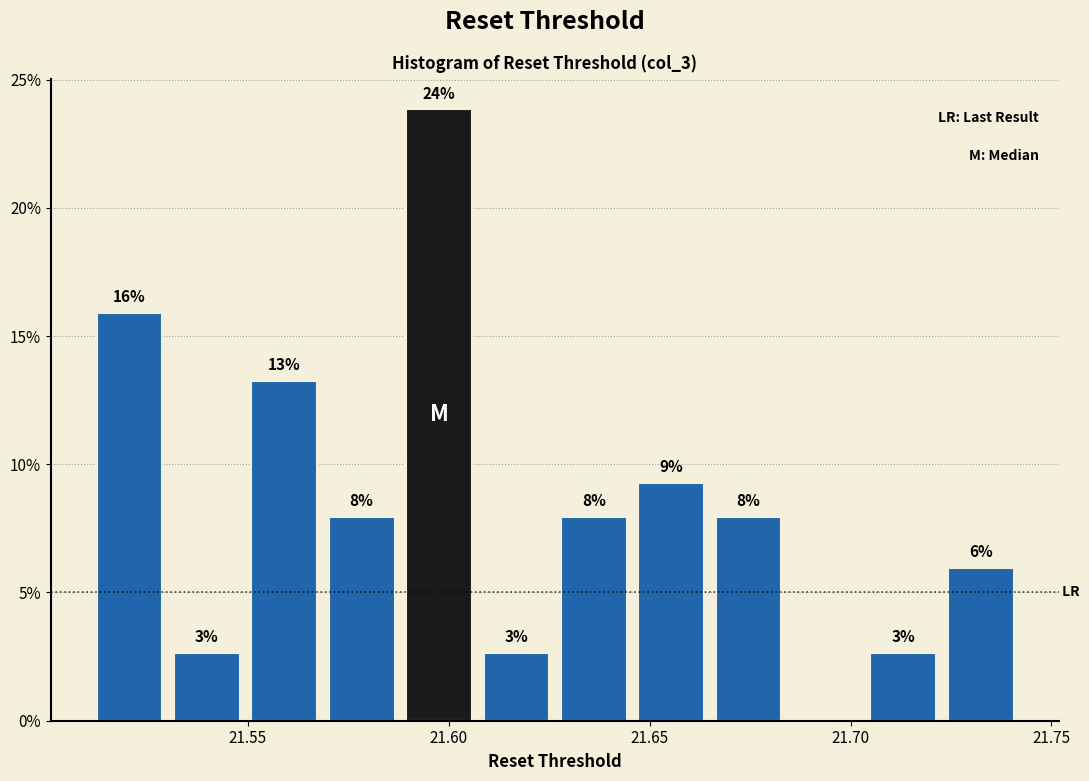

Read against the x-axis, roughly where is the centre of the tallest bar?

21.600